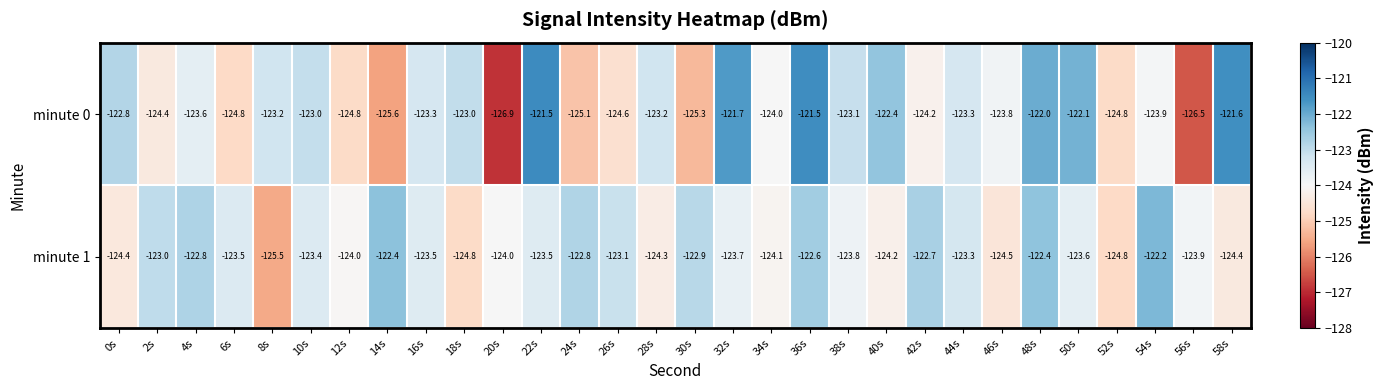

The minute 0 series shows -30.9 at 18s. True or false?

False